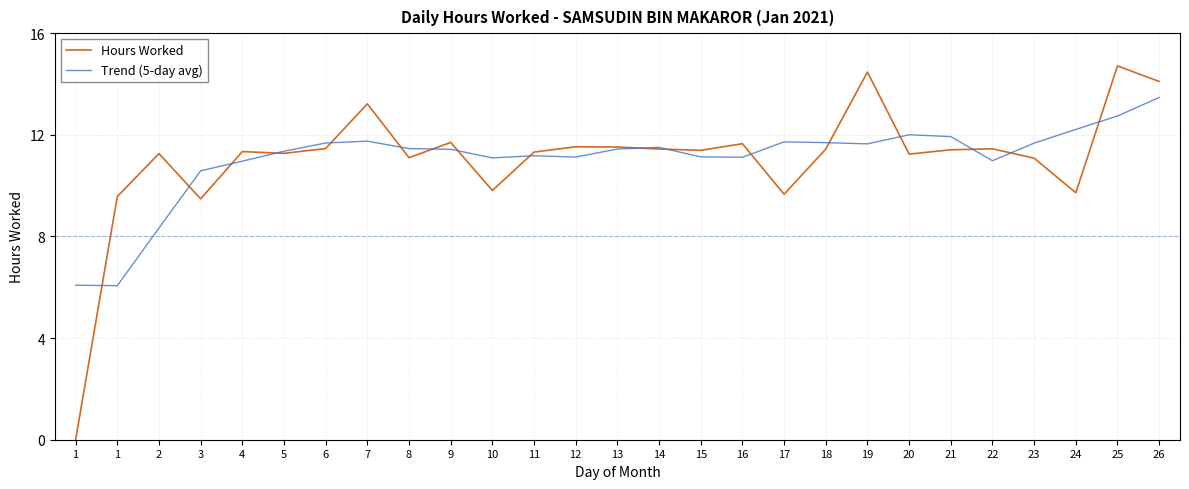

List the series in order of their peak value, highest first.

Hours Worked, Trend (5-day avg)